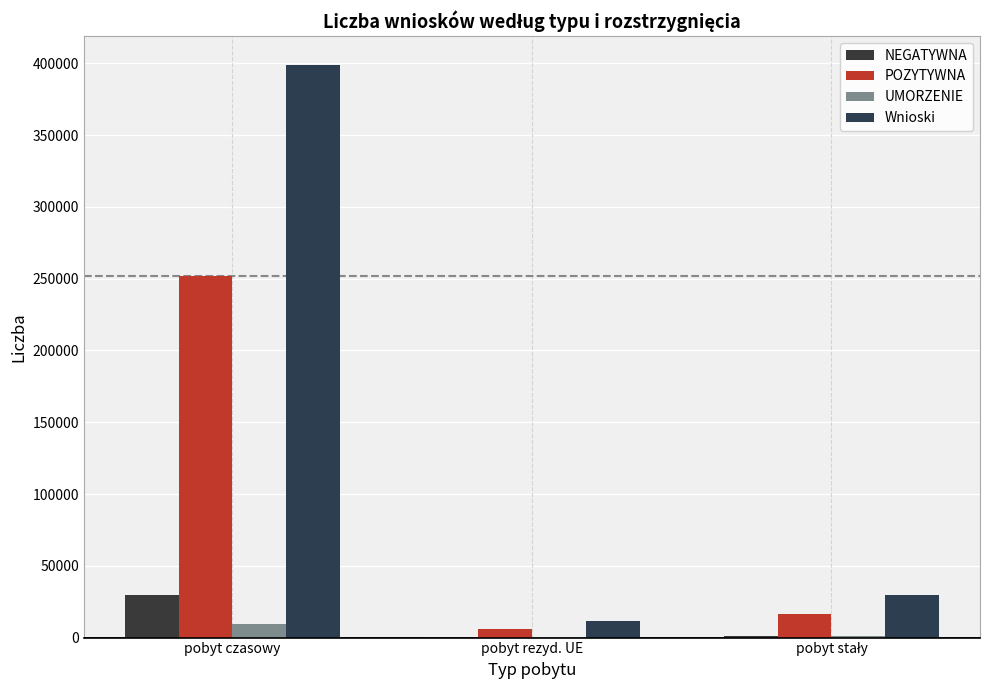

What is the sum of all NEGATYWNA values?

31749